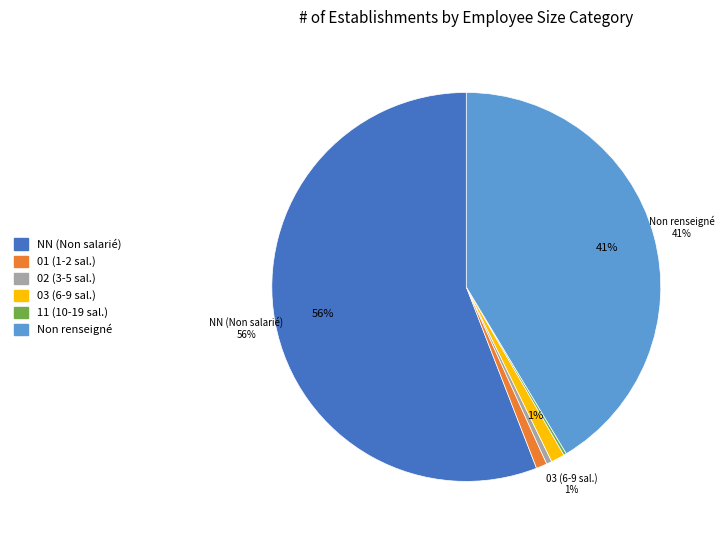

Which category has the biggest portion of the pie?

NN (Non salarié)